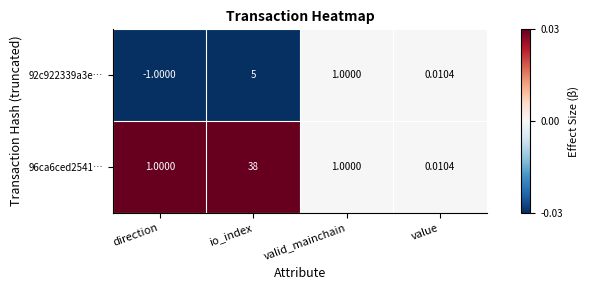

How many values in the 96ca6ced2541… series are below 1?

1